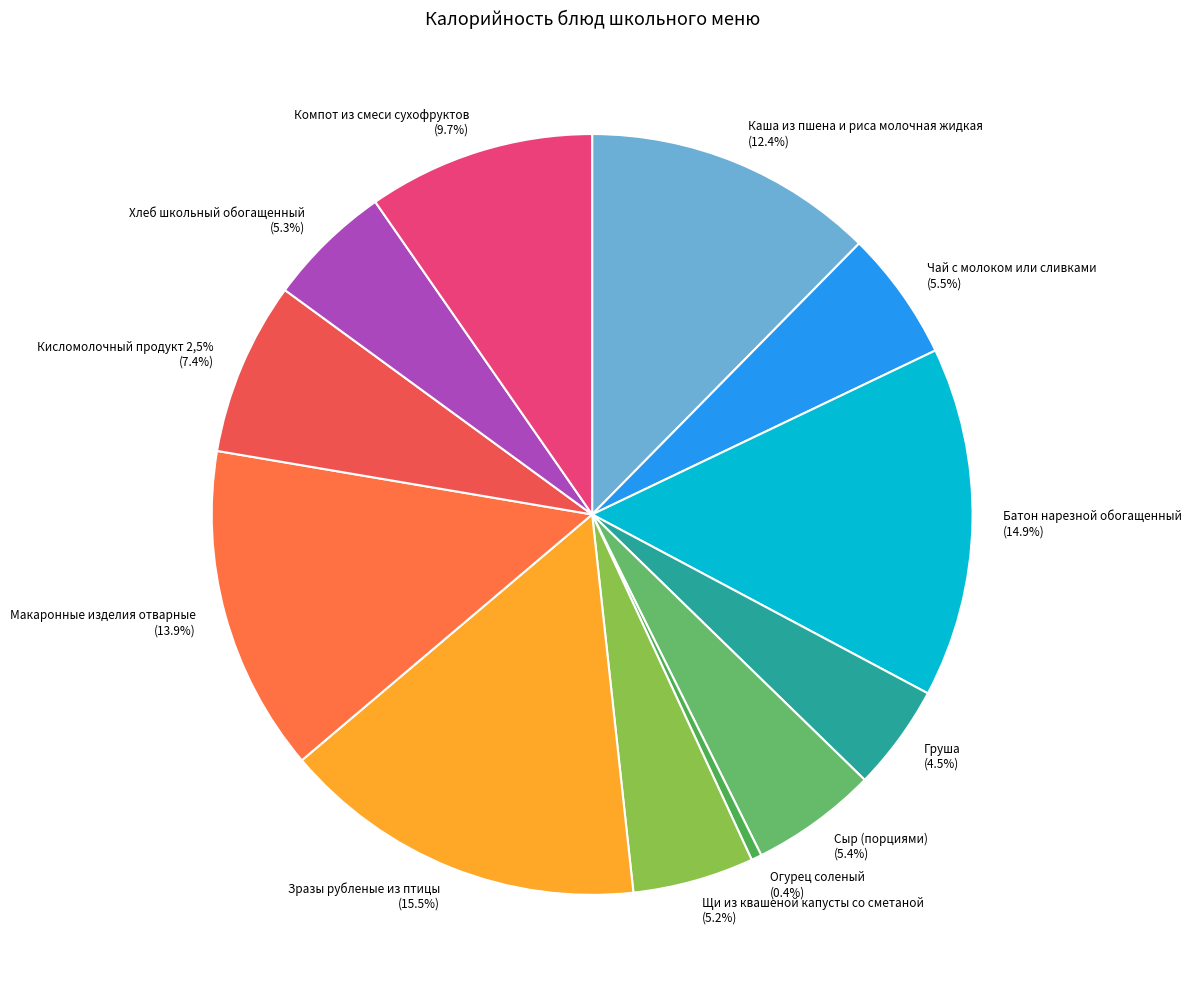

How much of the chart is everything except Хлеб школьный обогащенный?

94.7%